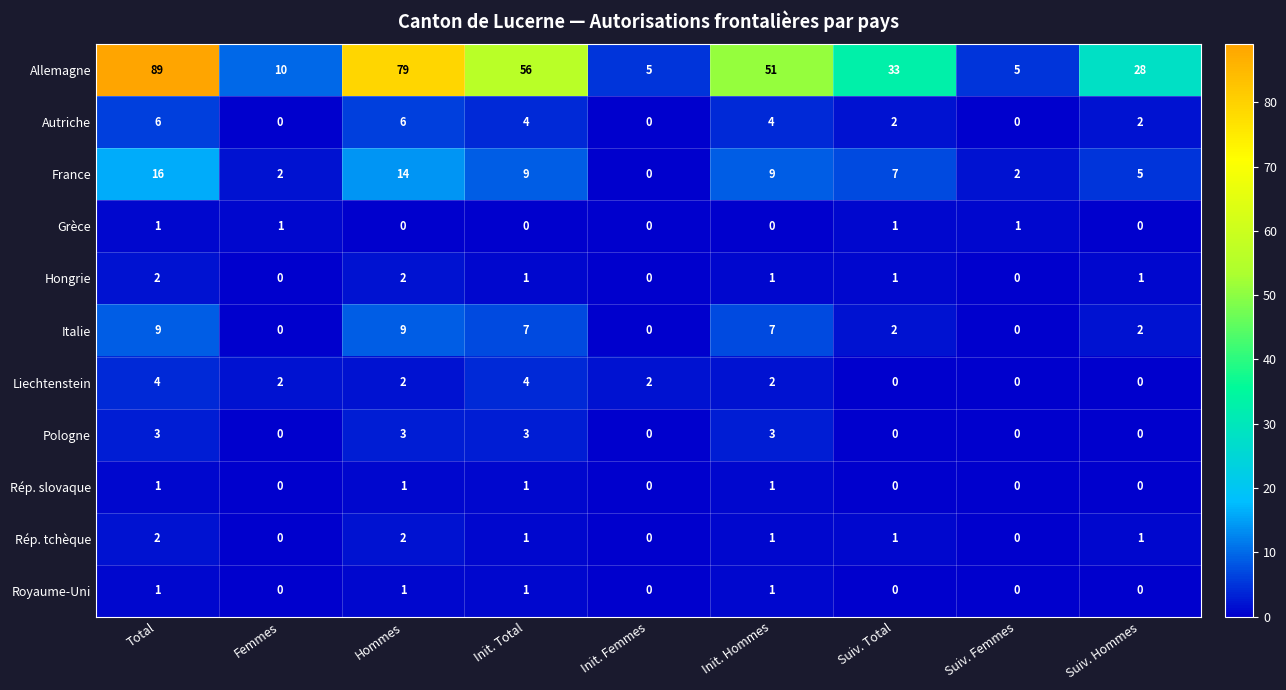

At which category is the sum across all series the highest?

Total